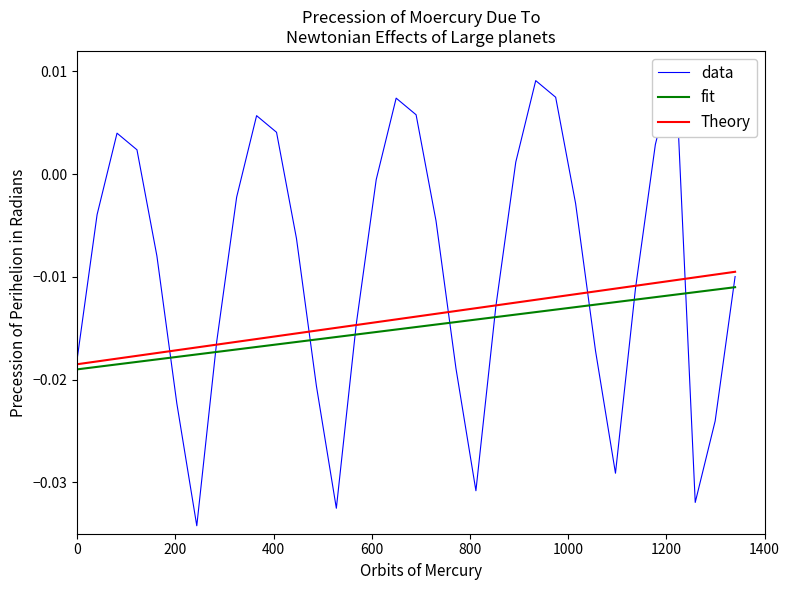

What is the label of the 3rd point from the left?

400